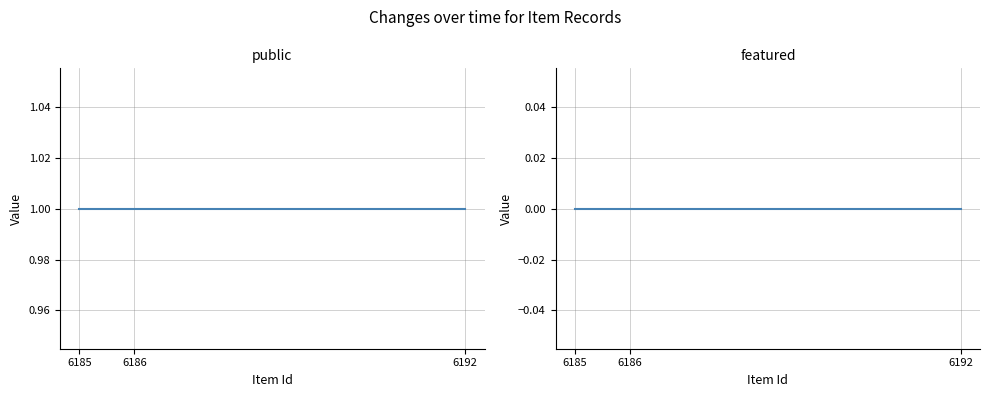

Rank the series by their maximum value, from lowest to highest.

featured, public